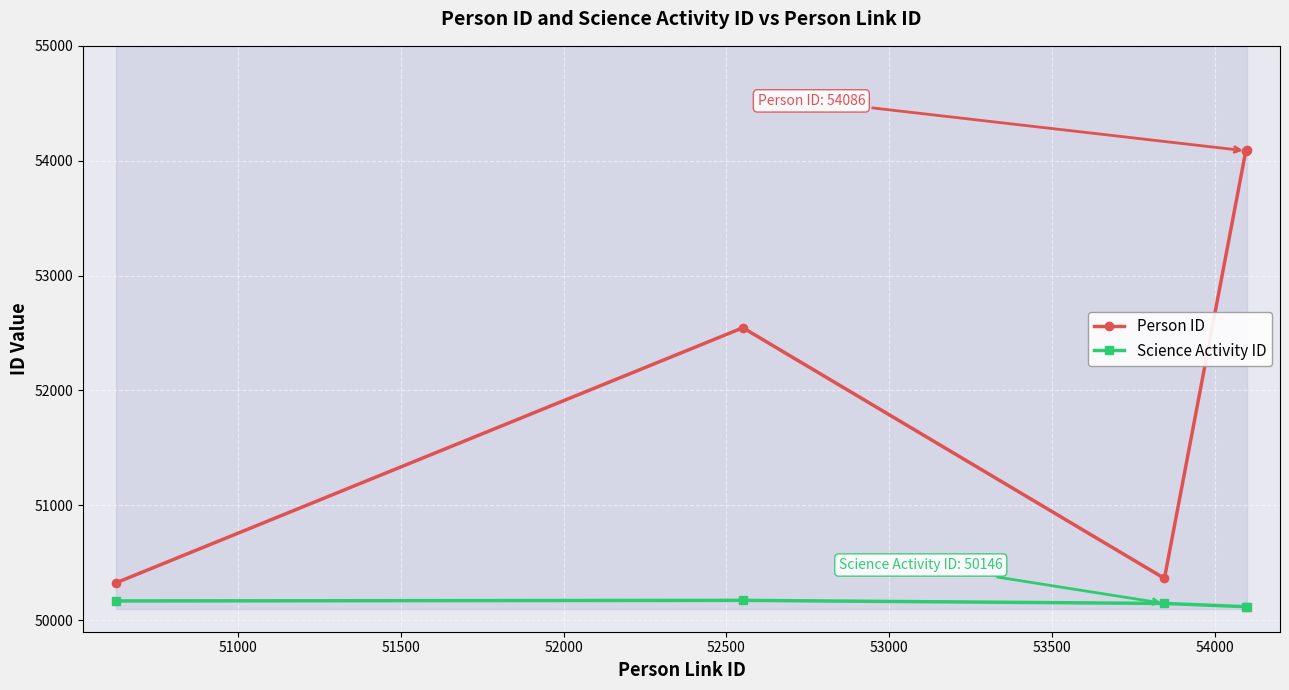

Rank the series by their maximum value, from lowest to highest.

Science Activity ID, Person ID